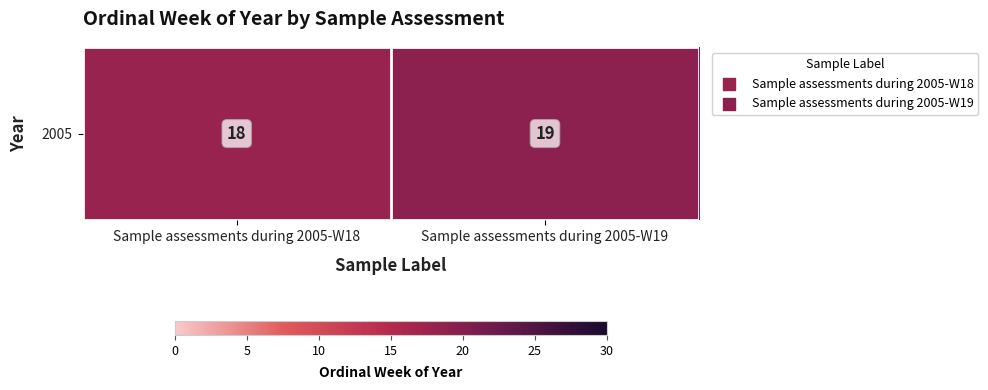

What is the difference between the values at Sample assessments during 2005-W18 and Sample assessments during 2005-W19?

1